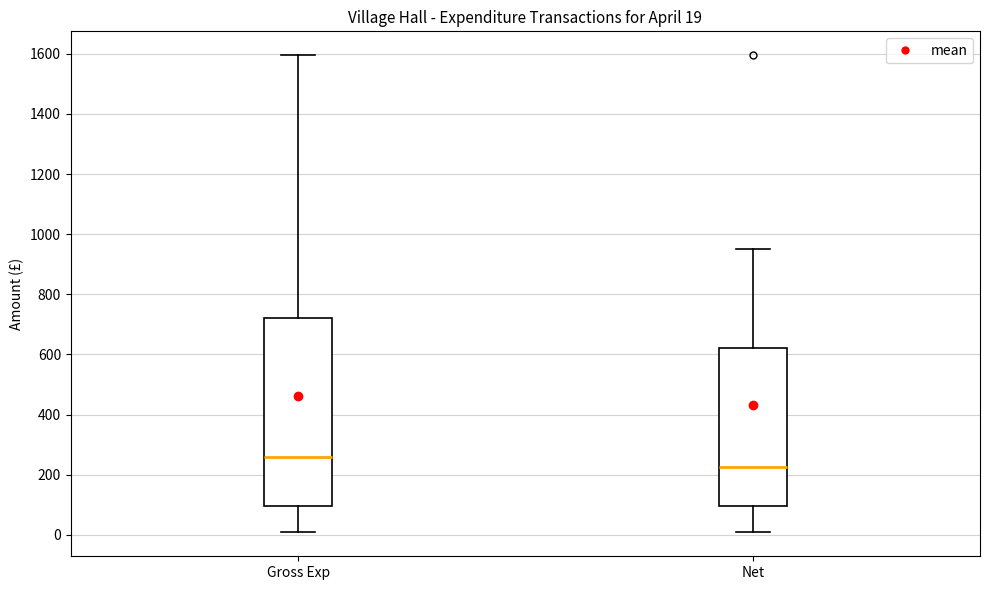

Which box's median line is the highest?

Gross Exp